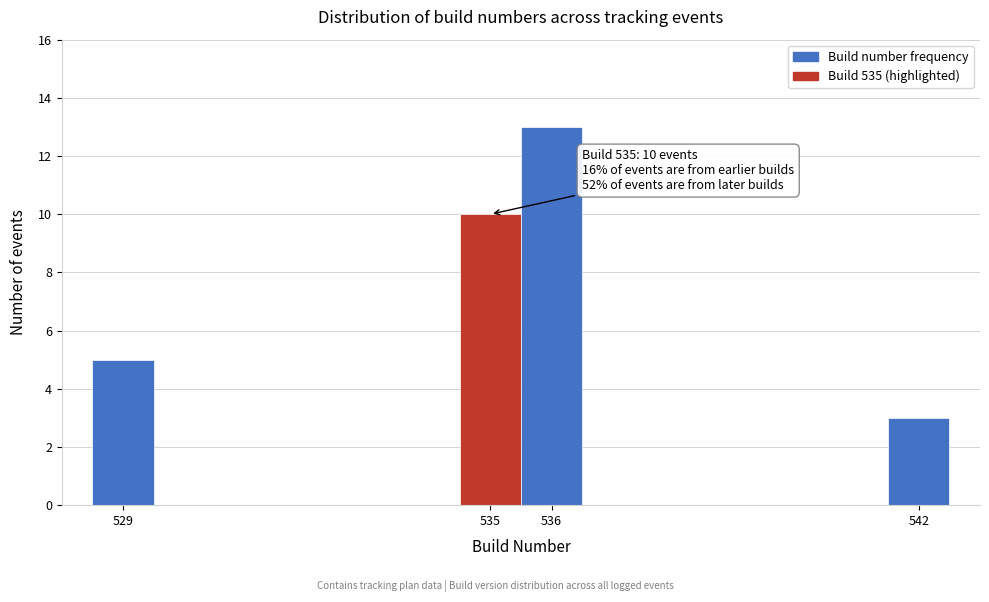

Over which range of the x-axis is the bar tallest?

535.5 to 536.5